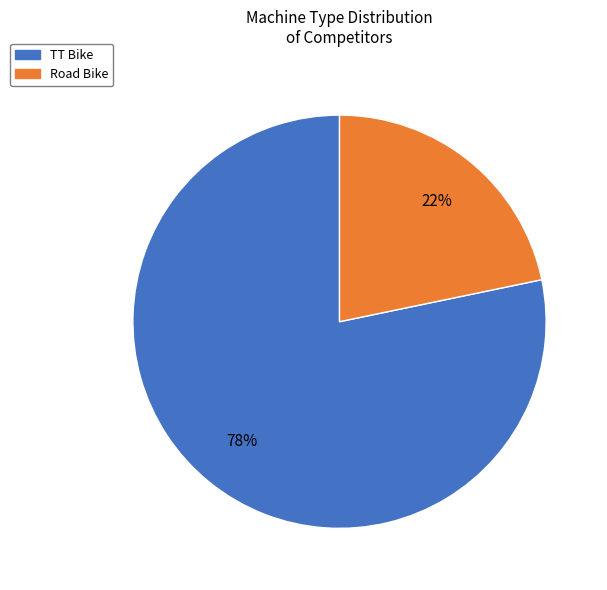

What is the largest slice in the pie chart?

TT Bike